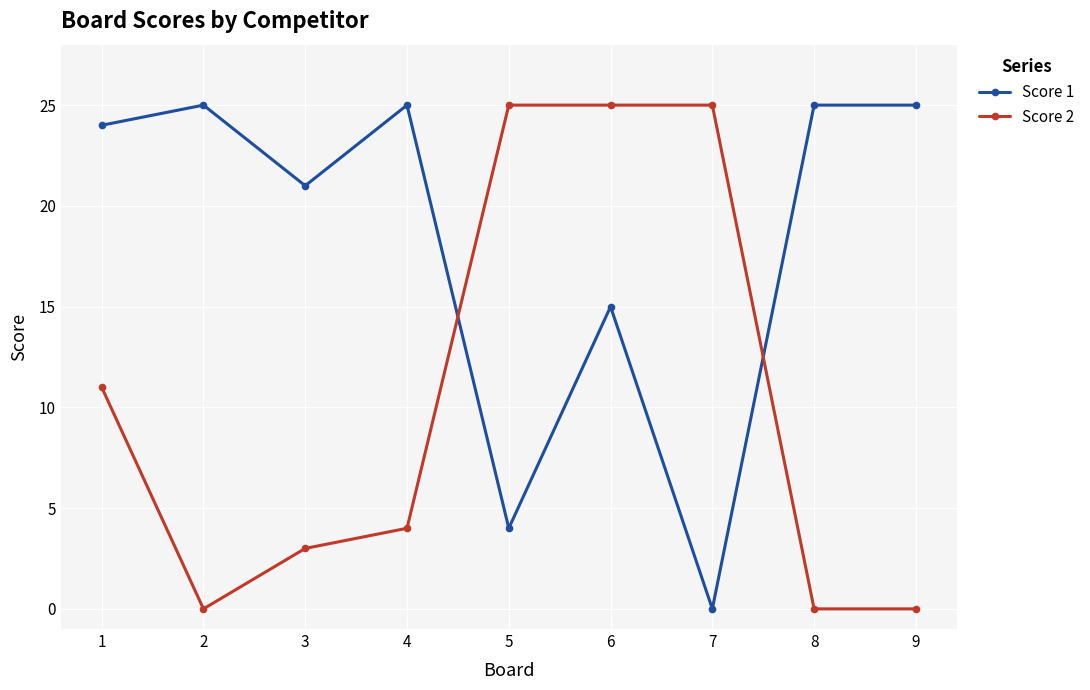

Which series ends up on top after the final intersection of Score 1 and Score 2?

Score 1